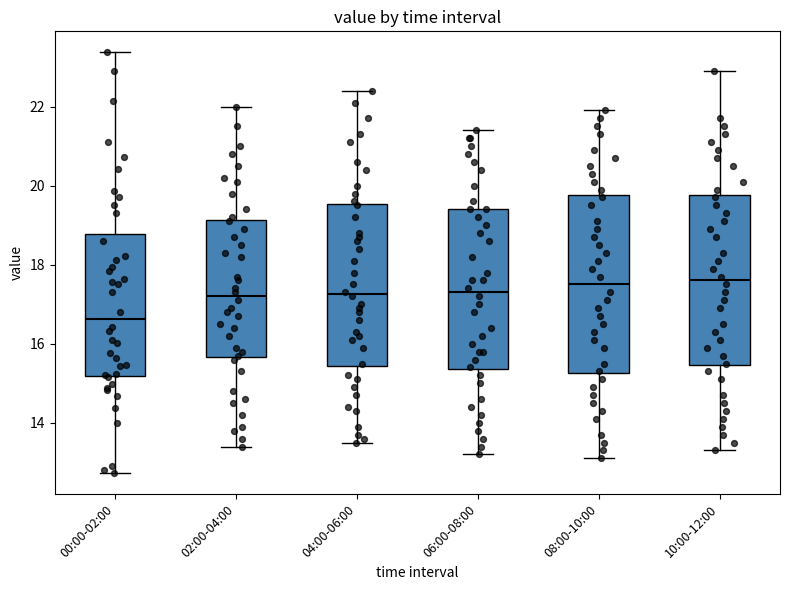

Which box has the lowest median line?

00:00-02:00